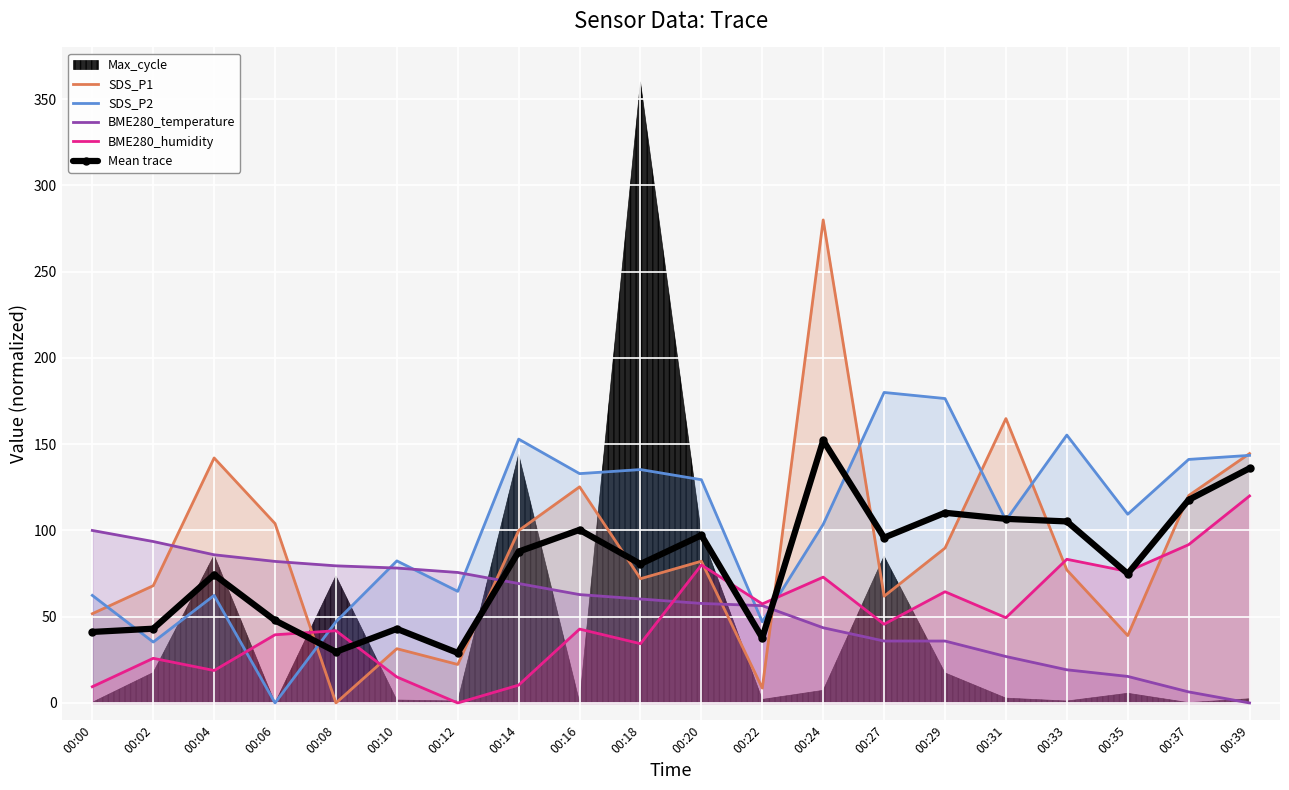

At which label does BME280_humidity reach its minimum?

00:12